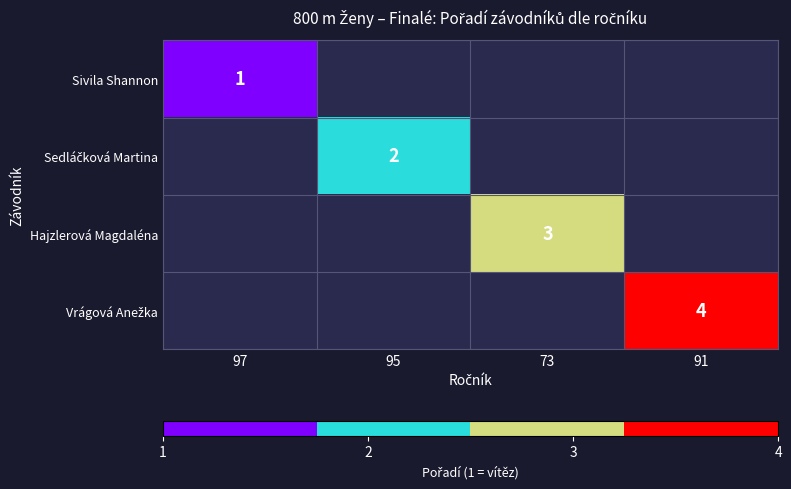

Which has a higher value, 95 or 91?

91